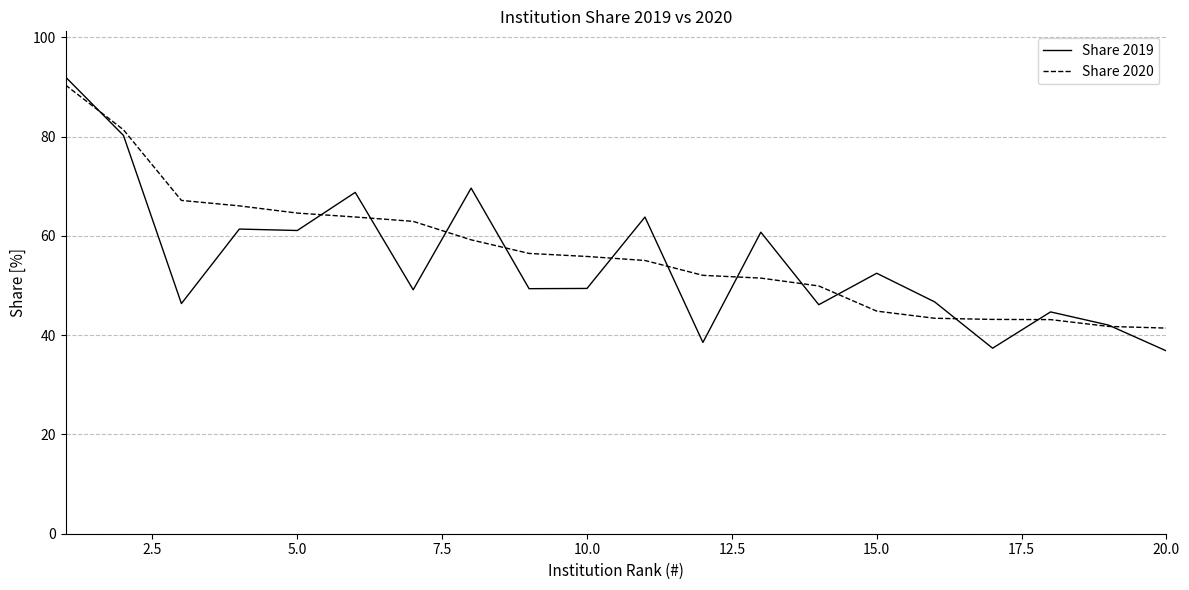

What is the maximum value shown in the chart?

92.0